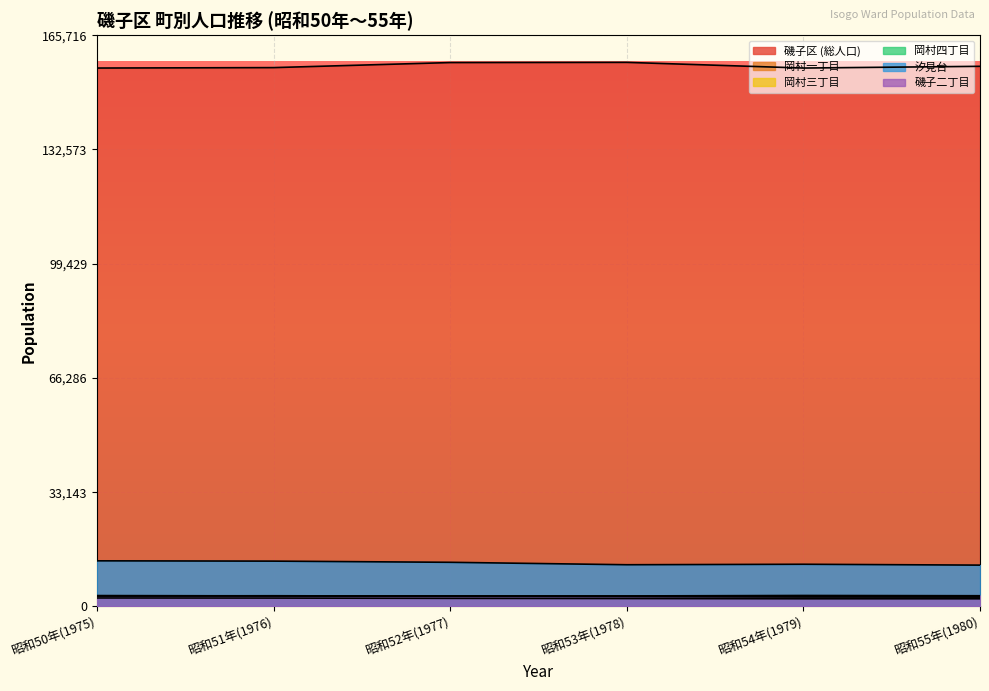

Does the chart display data point markers on the line(s)?

No